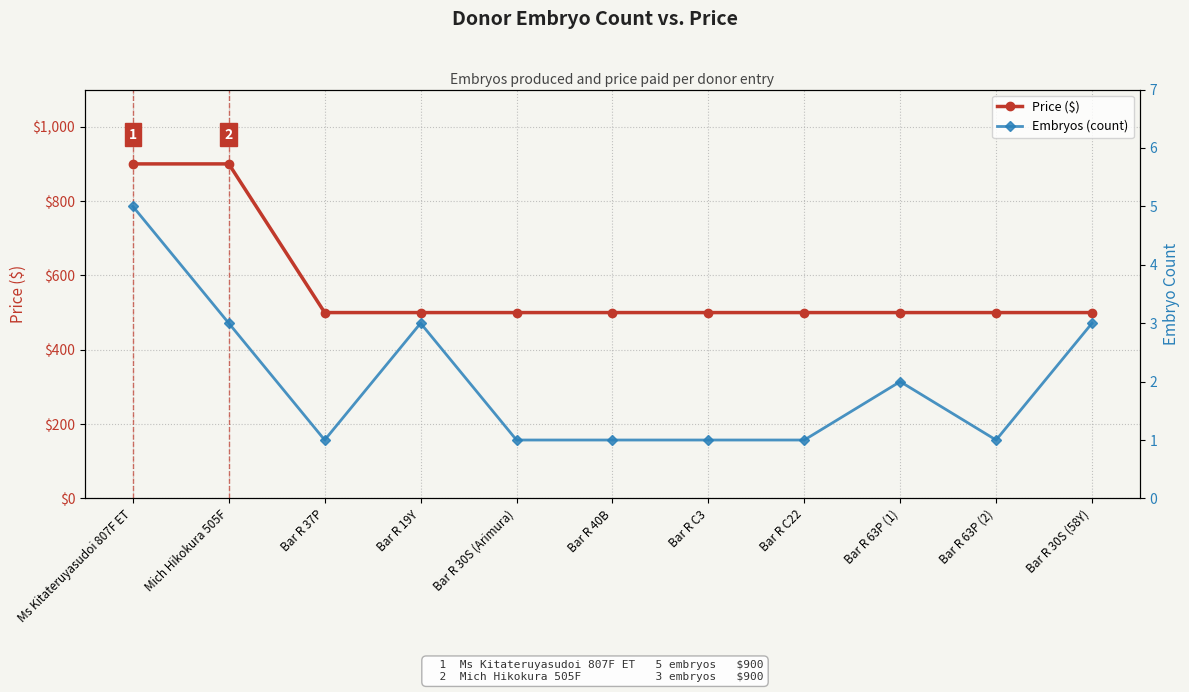

What is the minimum value for Price ($)?

500